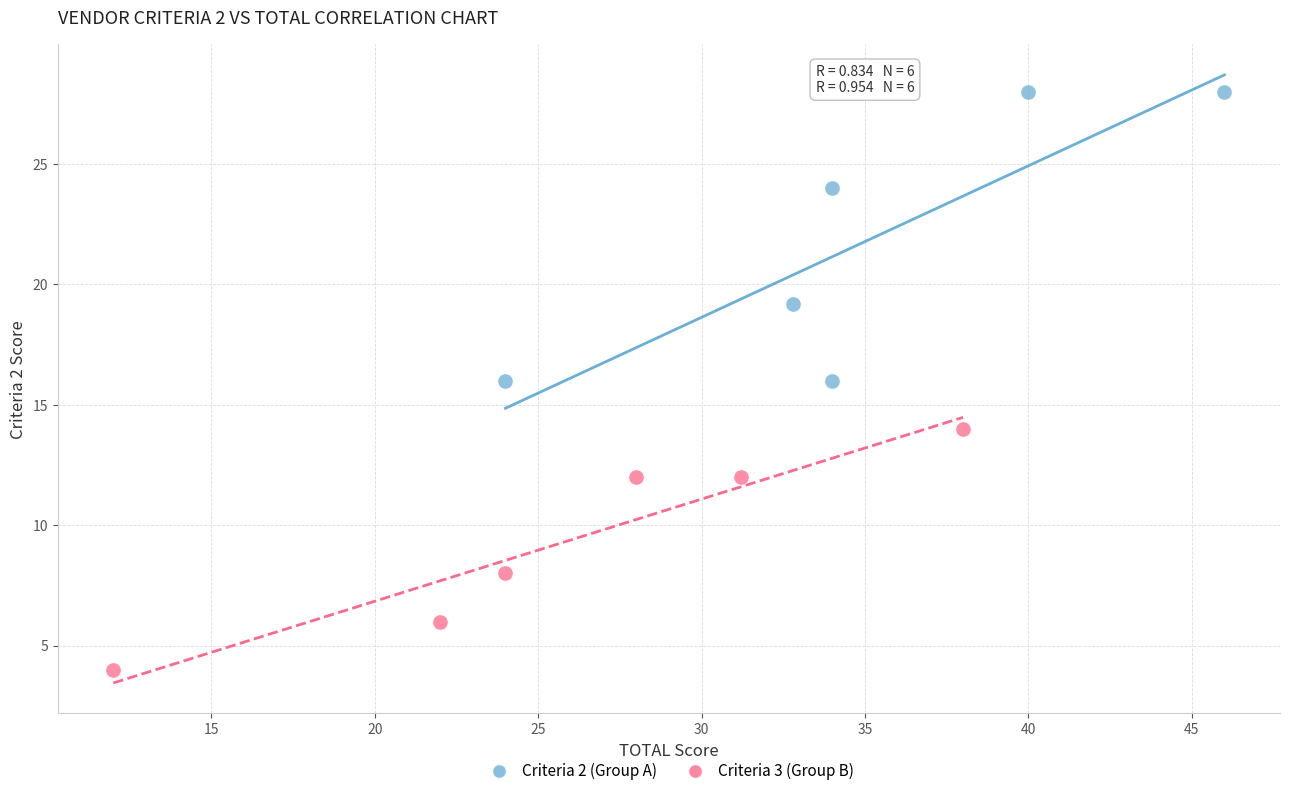

Which series reaches the maximum Y coordinate?

Criteria 2 (Group A)